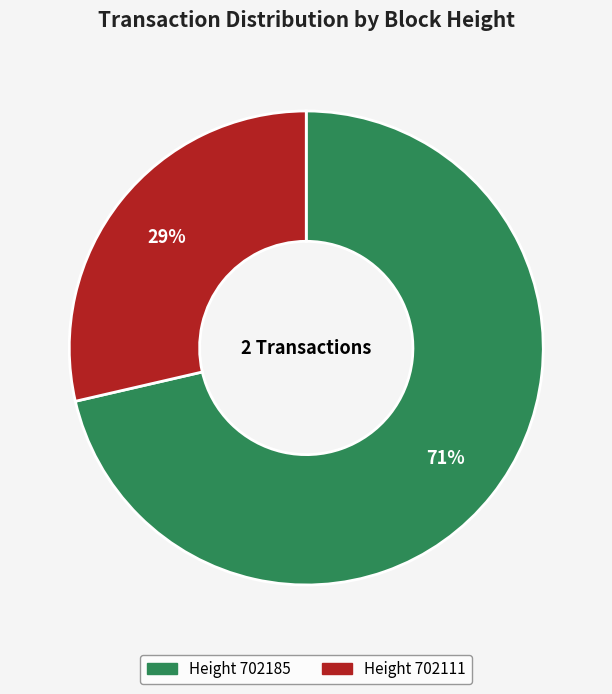

To the nearest percent, what is the average slice percentage?

50%